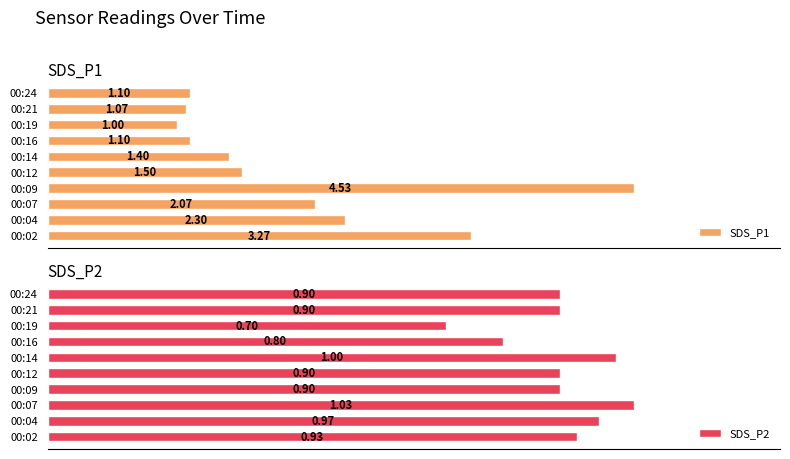

What is the value of the SDS_P2 bar at the 7th from the left?

0.8